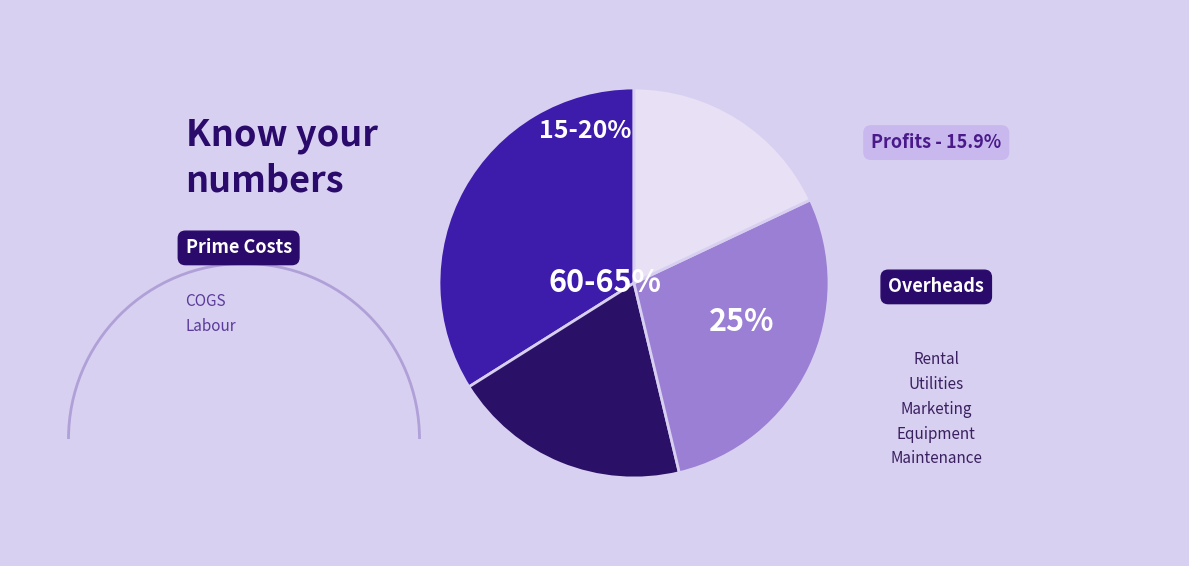

Count the number of slices in the pie.

4